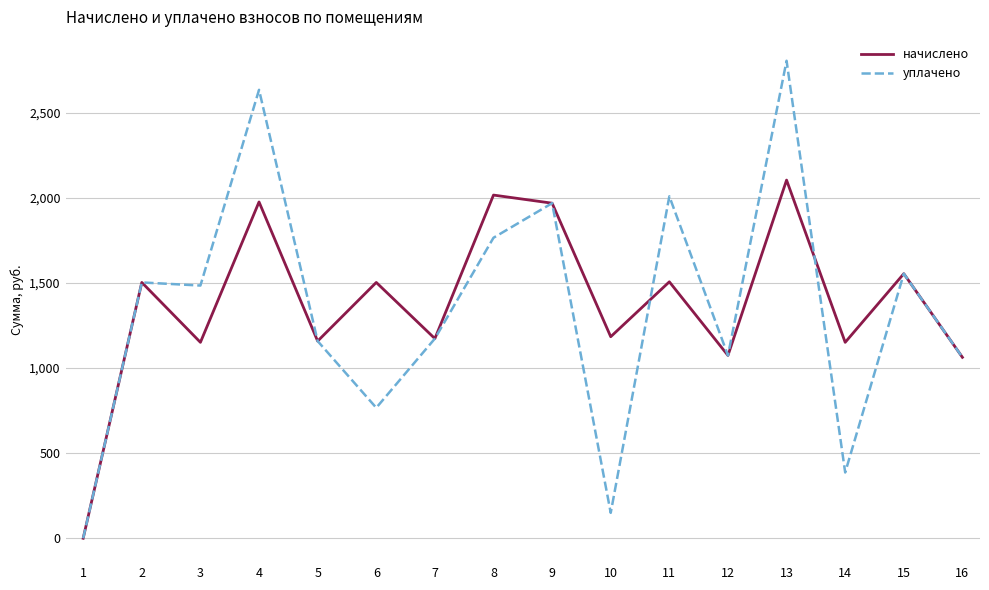

List the series in order of their peak value, lowest first.

начислено, уплачено